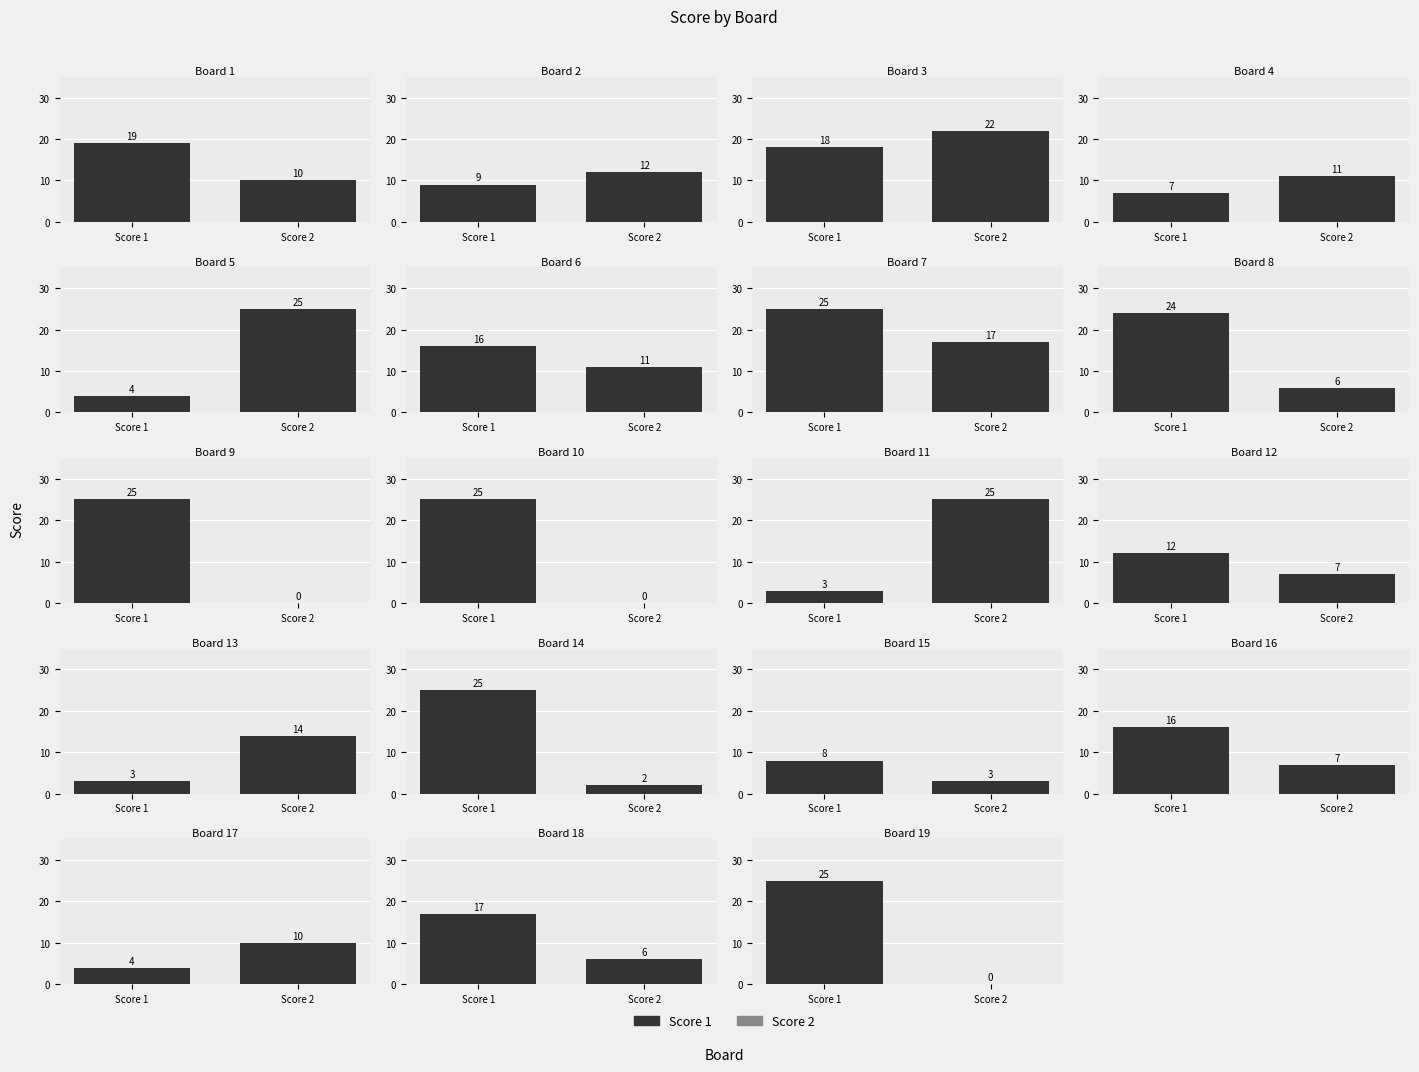

How many data points in Score 1 are above 16?

9